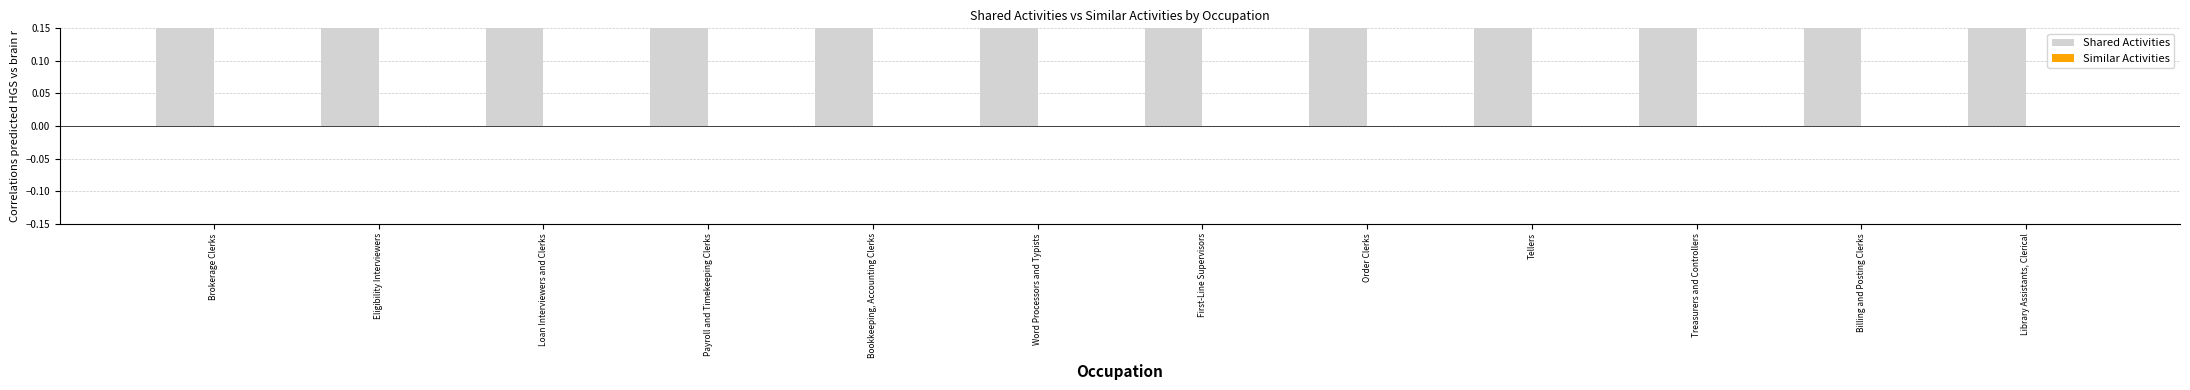

Is it true that Similar Activities equals 0 at Brokerage Clerks?

True